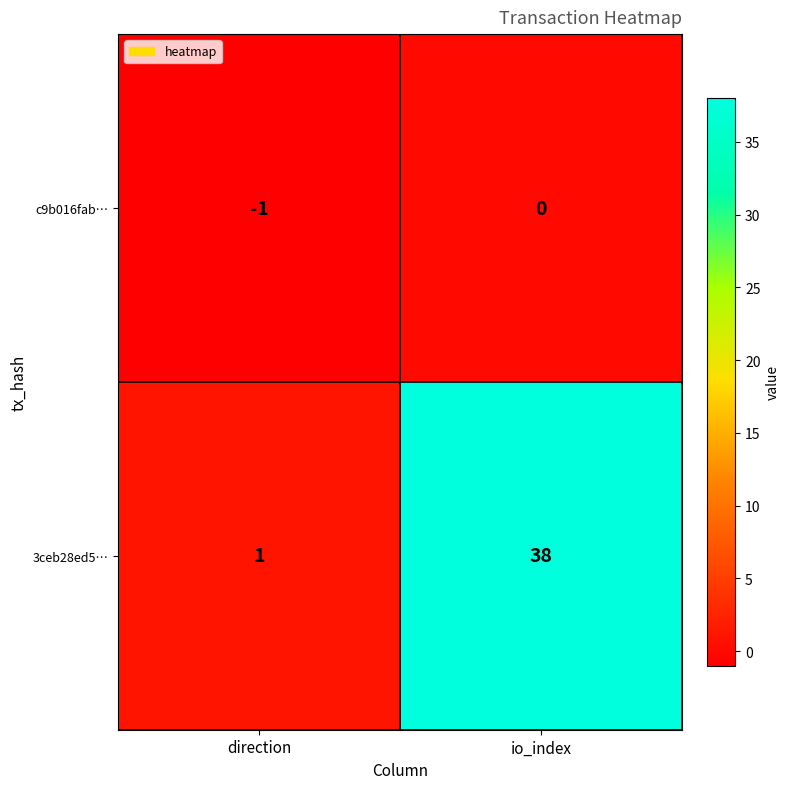

Rank the series at io_index from highest to lowest value.

3ceb28ed5…, c9b016fab…